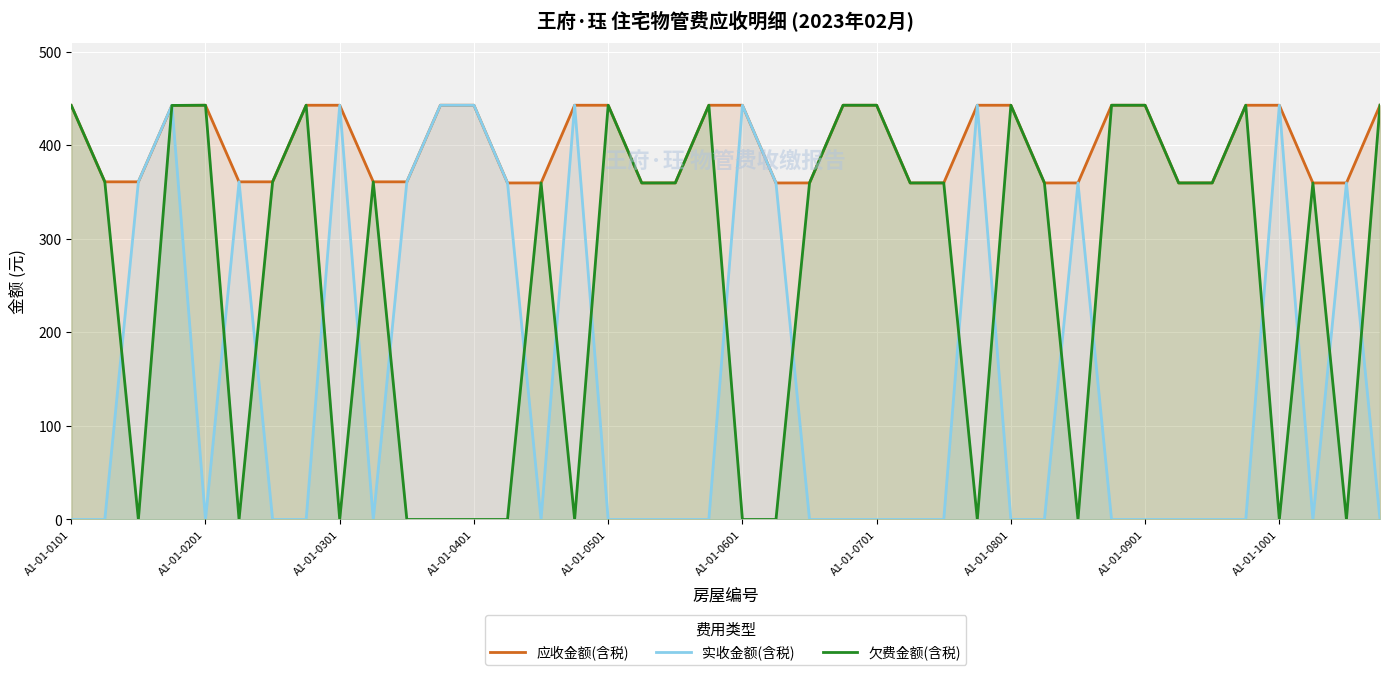

In 应收金额(含税), how many points are lower than both neighbors (excluding endpoints)?

6